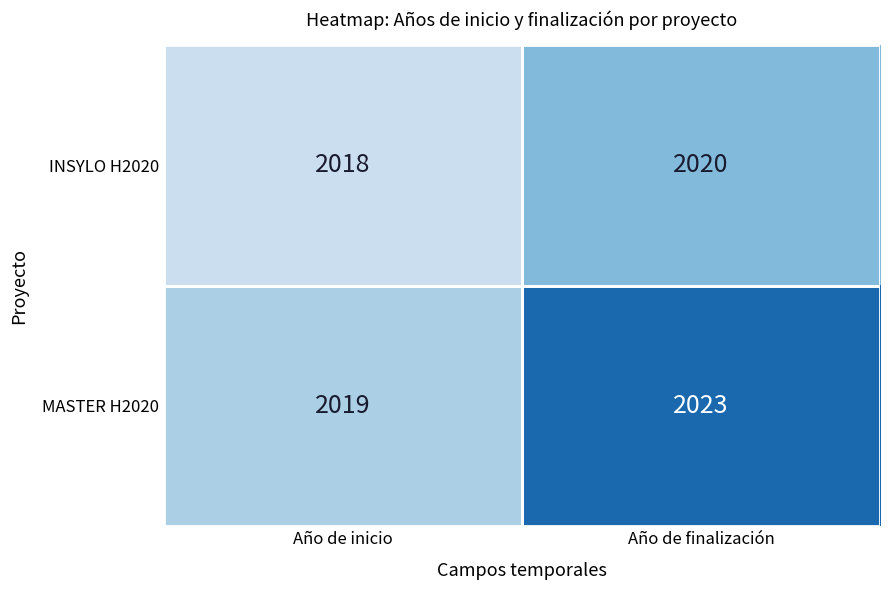

How many series are shown in this chart?

2